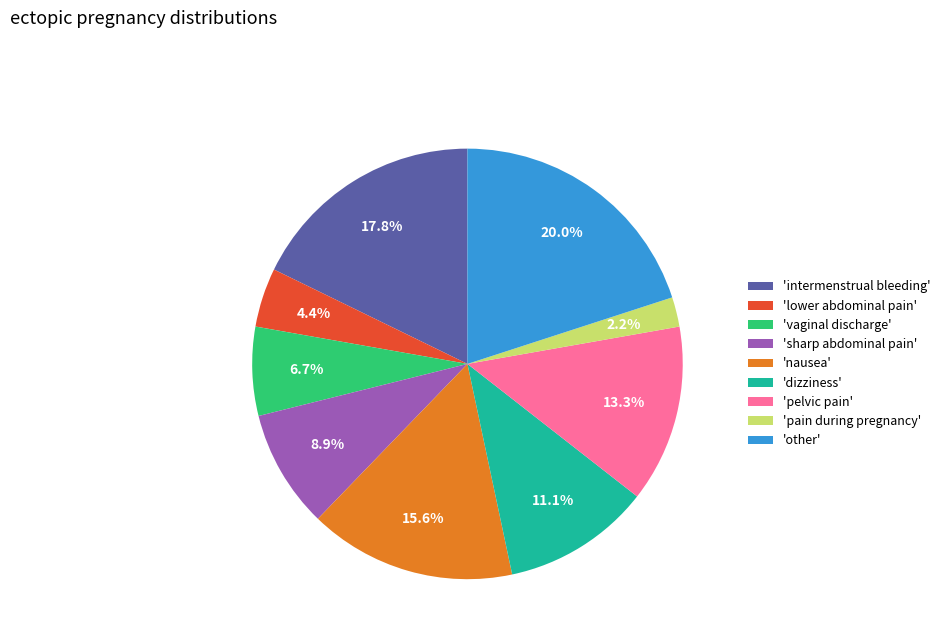

Rank the categories by value from lowest to highest.

'pain during pregnancy', 'lower abdominal pain', 'vaginal discharge', 'sharp abdominal pain', 'dizziness', 'pelvic pain', 'nausea', 'intermenstrual bleeding', 'other'